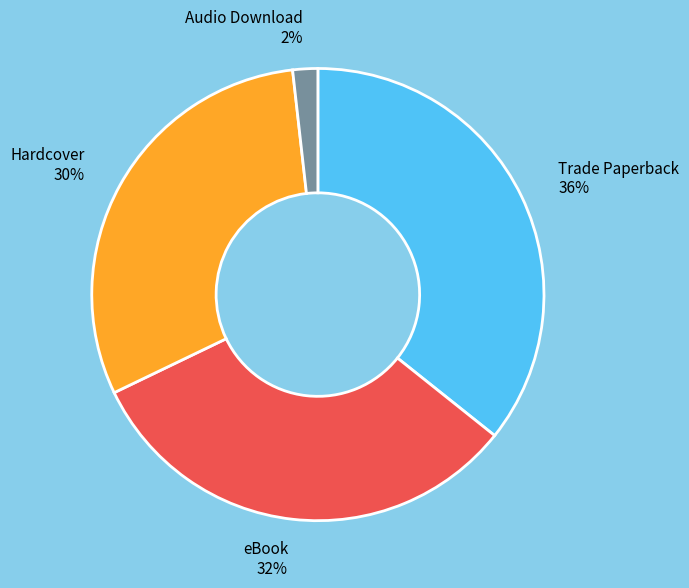

Is there a majority slice in this chart?

No